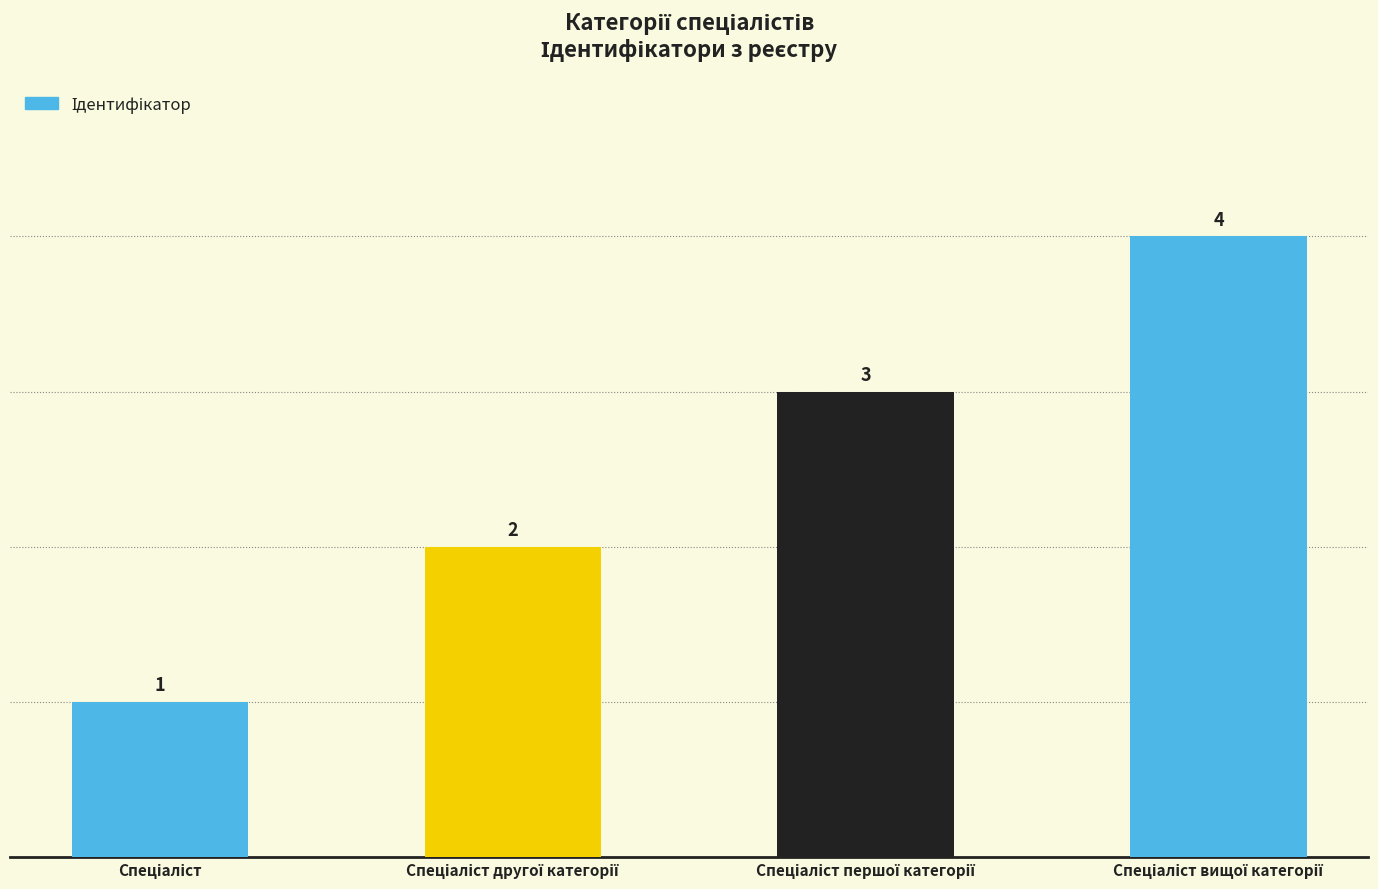

What is the difference between the maximum and minimum values?

3